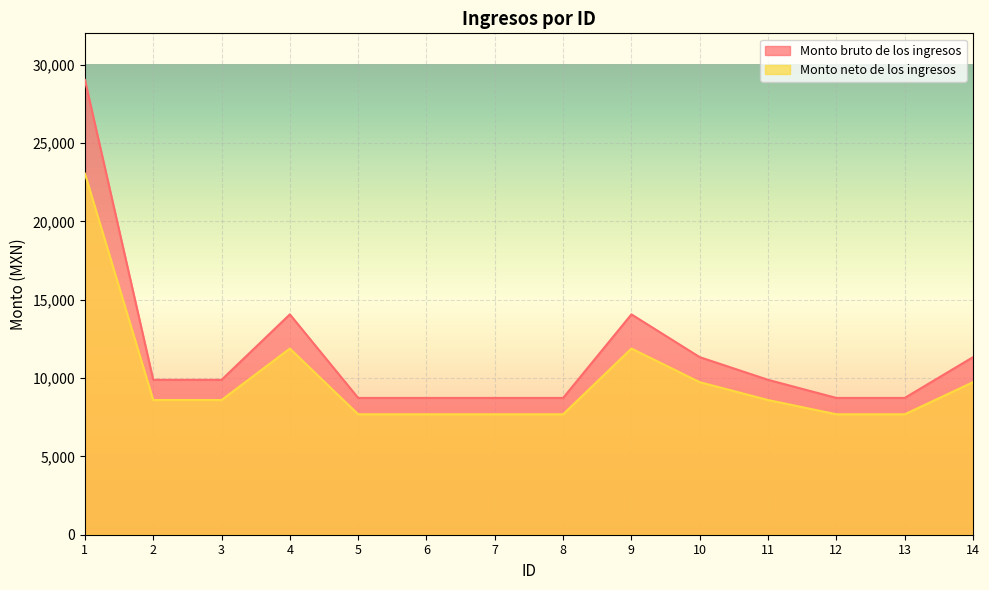

Is it true that Monto neto de los ingresos equals 7687.7 at 13?

True